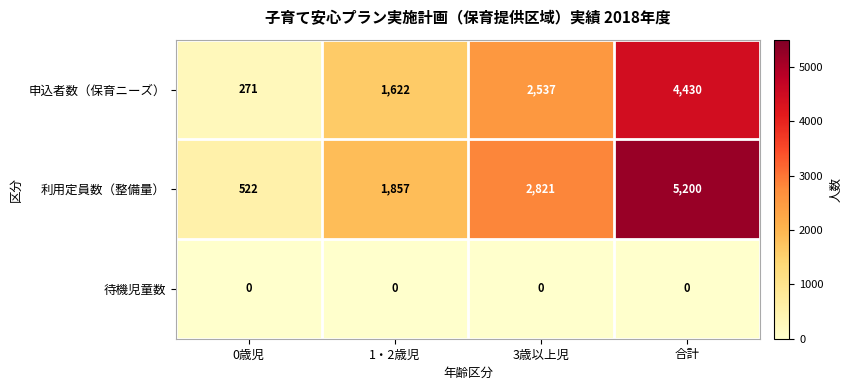

The value of 利用定員数（整備量） at 3歳以上児 is 2821. True or false?

True